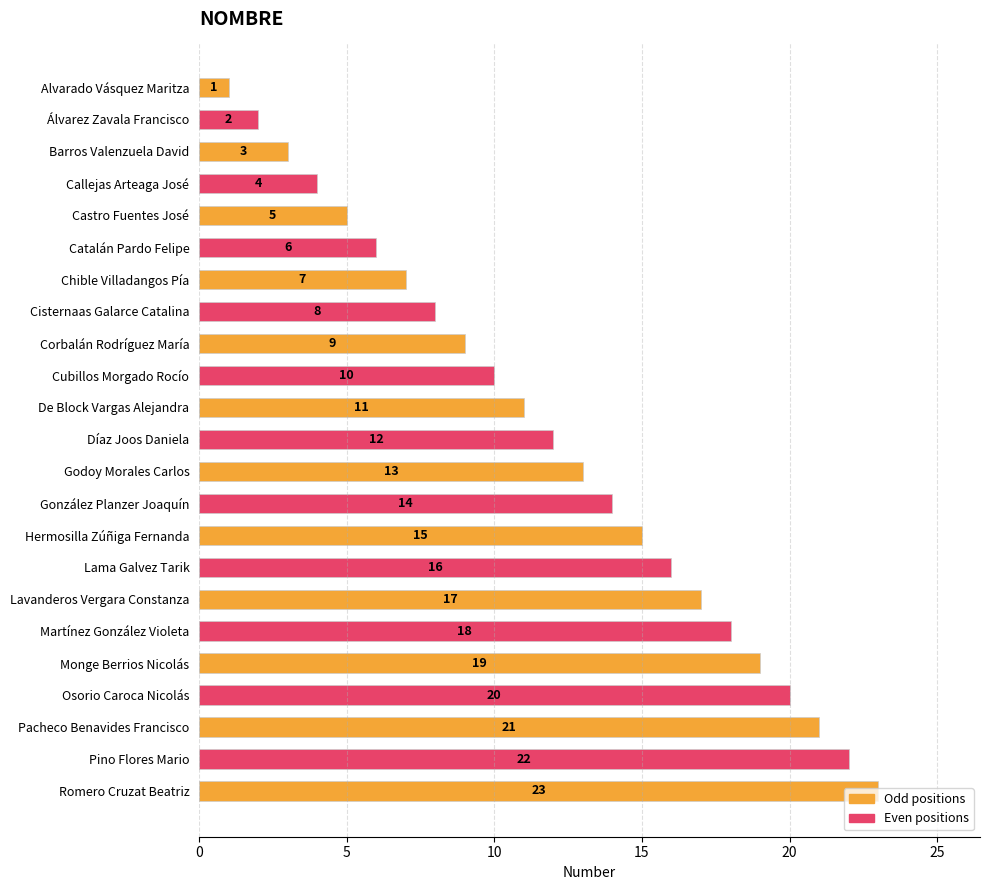

How many data points does each series have?

23